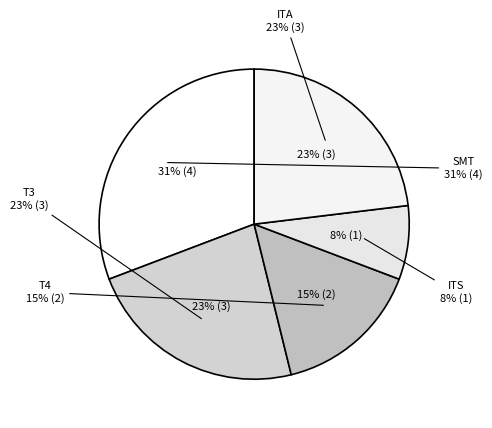

Count the number of slices in the pie.

5